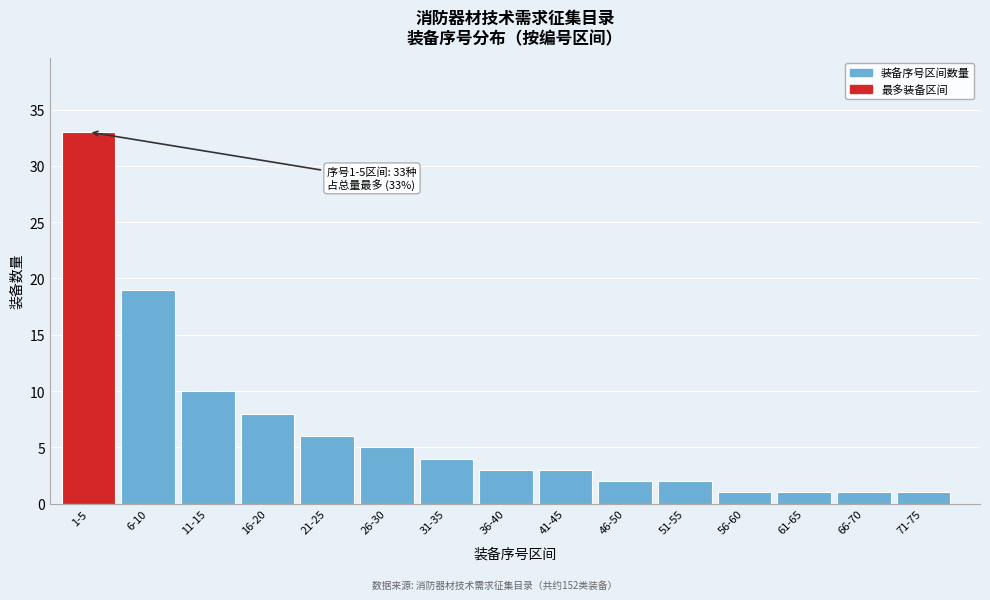

Reading left to right, list all the values displayed in this chart.

1-5=33	6-10=19	11-15=10	16-20=8	21-25=6	26-30=5	31-35=4	36-40=3	41-45=3	46-50=2	51-55=2	56-60=1	61-65=1	66-70=1	71-75=1